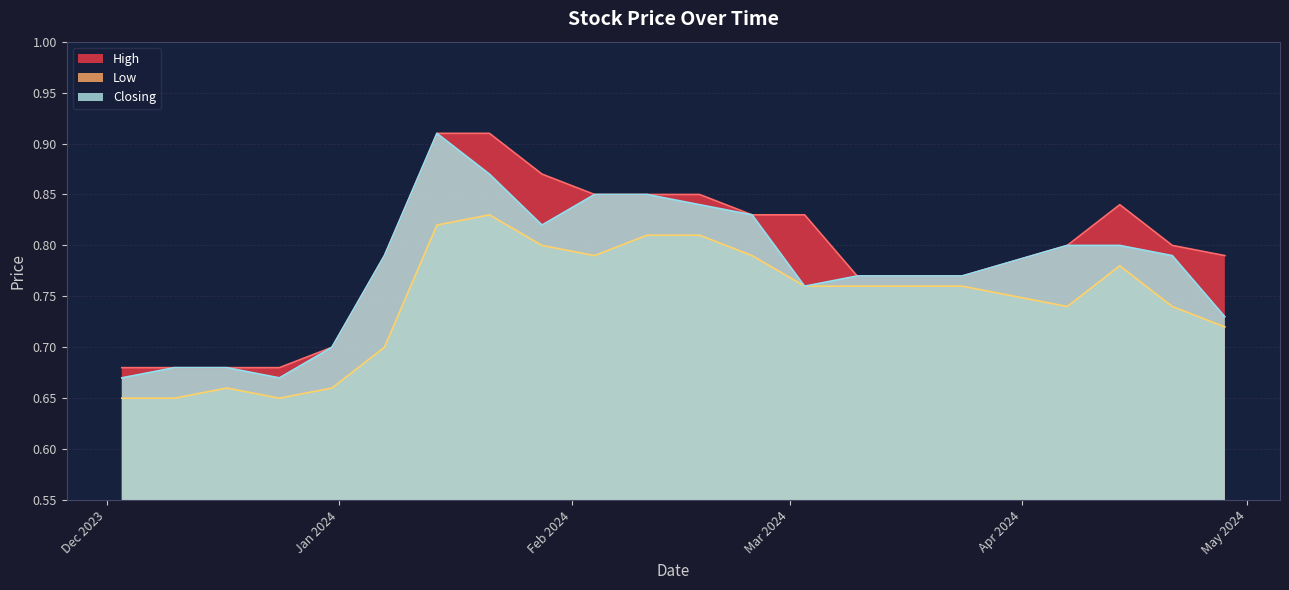

True or false: Closing and High intersect in this chart.

False